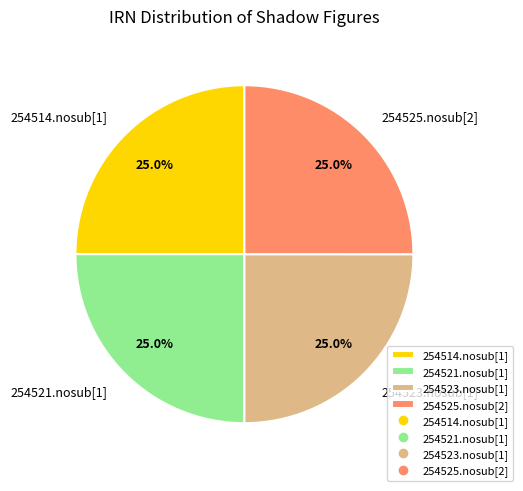

To the nearest percent, what is the average slice percentage?

25%